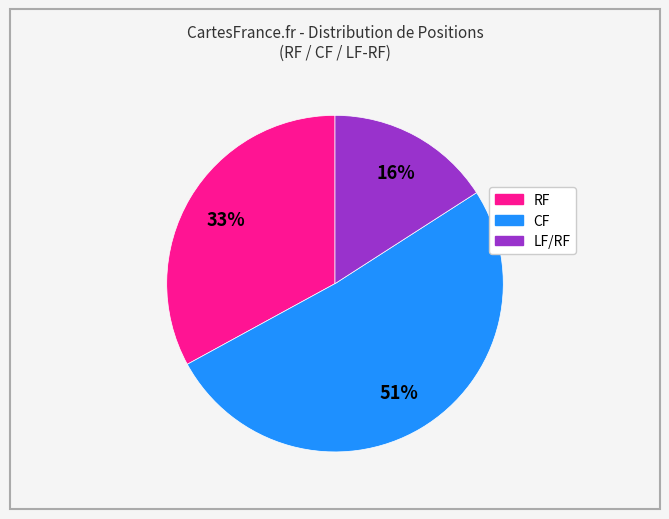

What is the ratio of the value at LF/RF to the value at CF?

0.3